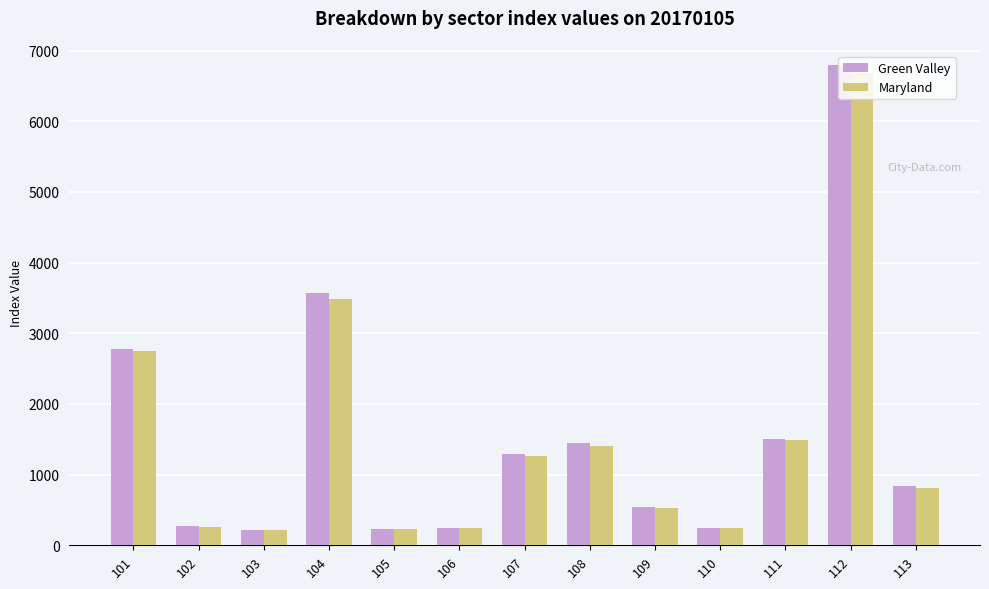

What is the lowest value of the Maryland series?

212